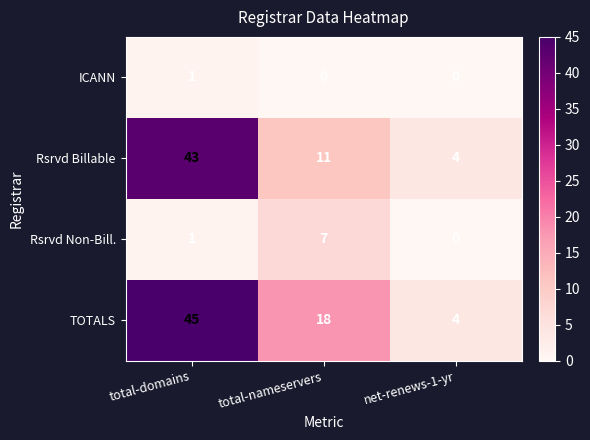

How many data points does each series have?

3